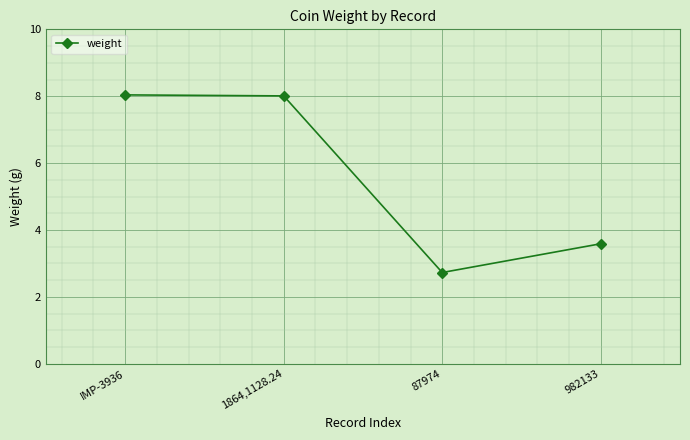

Reading left to right, extract all data points from this chart.

8.0	8.0	2.7	3.6